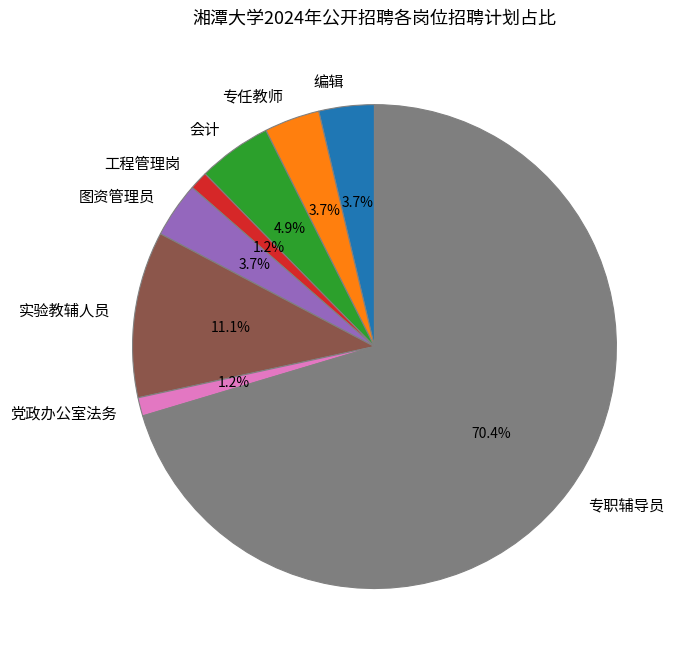

Do 图资管理员 and 编辑 together represent more than half of the pie?

No